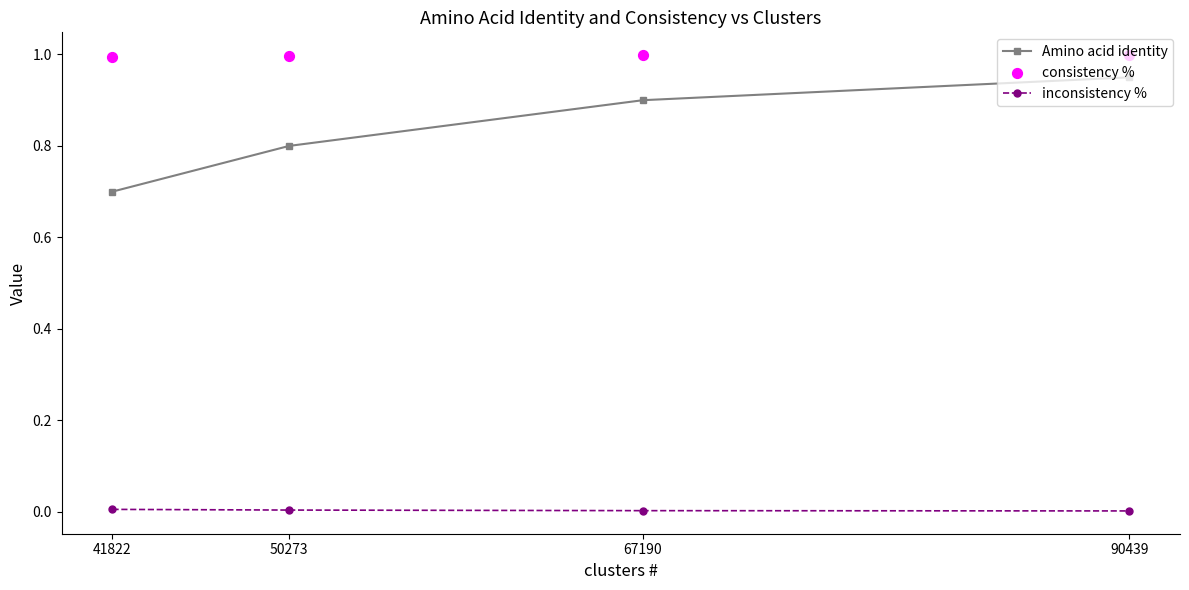

Is the value of inconsistency % at 50273 greater than the value of Amino acid identity at 90439?

No